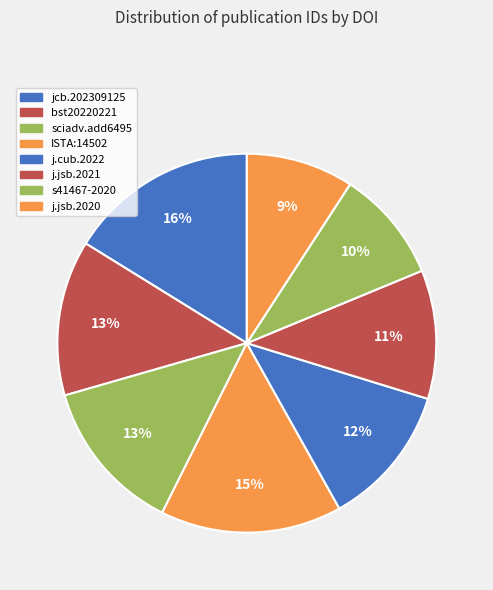

What is the largest slice in the pie chart?

jcb.202309125